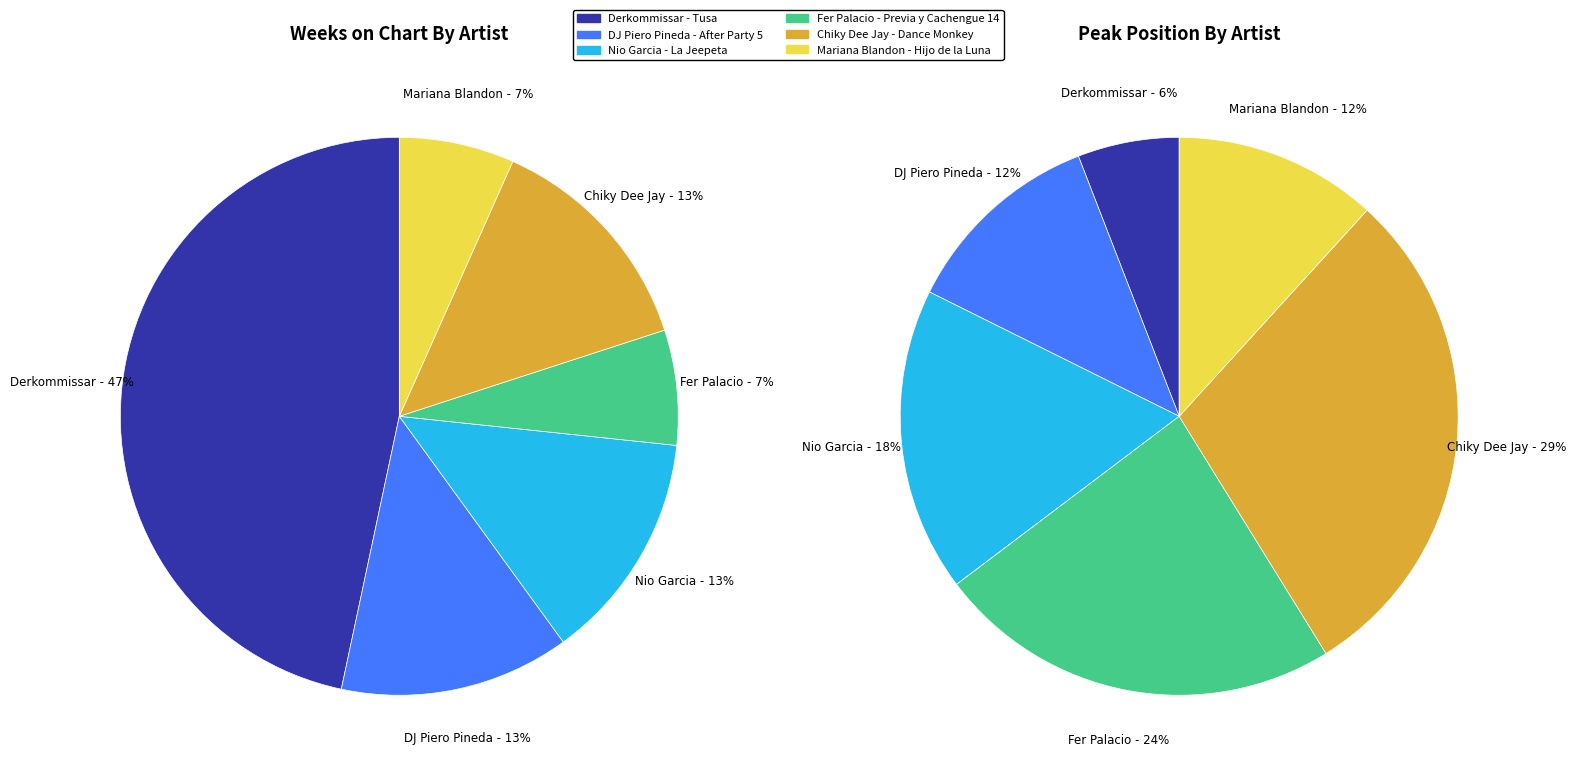

Is peak_values the majority of the pie?

No